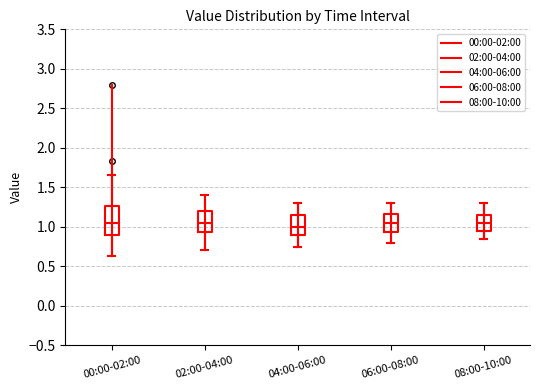

Which box is the tallest, from its lower edge to its upper edge?

00:00-02:00